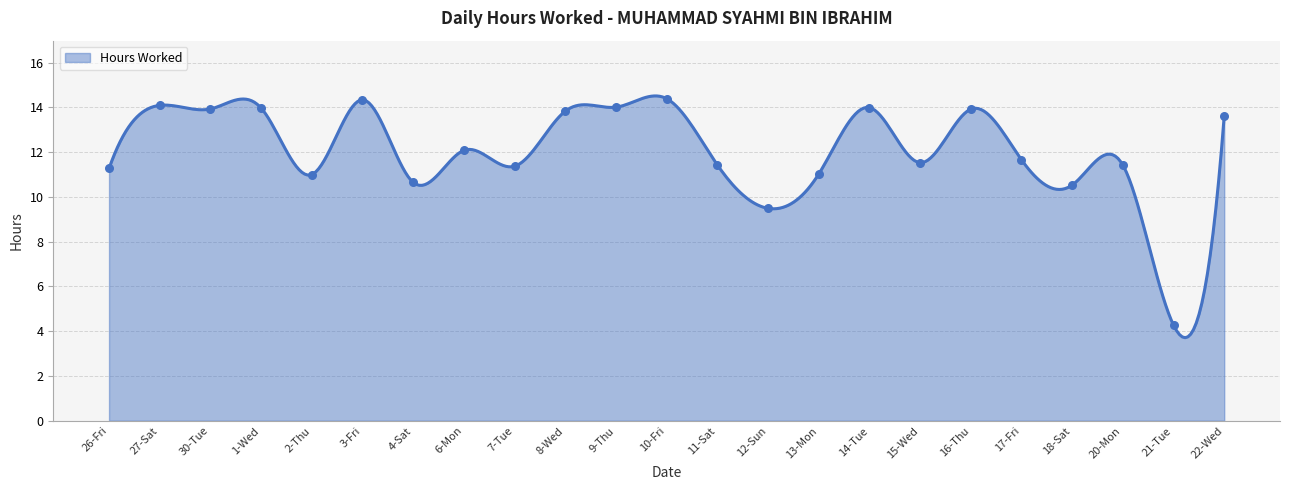

Between 30-Tue and 1-Wed, which is larger?

1-Wed